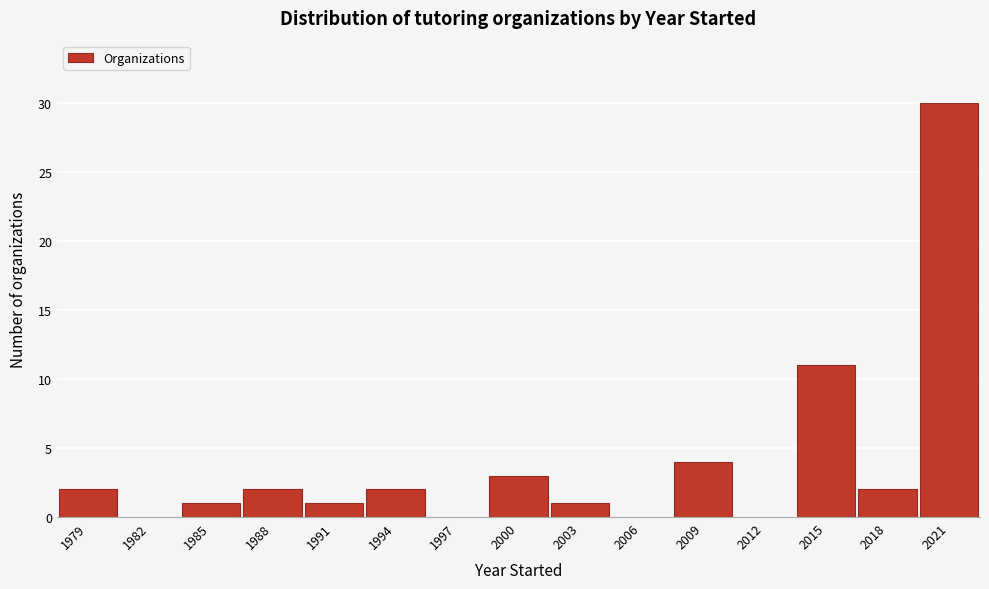

Reading left to right, transcribe this chart: for each bar, give the range it covers on the x-axis and its height. The values are not printed on the chart, so give them approximately, as read against the axis.

1977.5 to 1980.5: 2
1980.5 to 1983.5: 0
1983.5 to 1986.5: 1
1986.5 to 1989.5: 2
1989.5 to 1992.5: 1
1992.5 to 1995.5: 2
1995.5 to 1998.5: 0
1998.5 to 2001.5: 3
2001.5 to 2004.5: 1
2004.5 to 2007.5: 0
2007.5 to 2010.5: 4
2010.5 to 2013.5: 0
2013.5 to 2016.5: 11
2016.5 to 2019.5: 2
2019.5 to 2022.5: 30